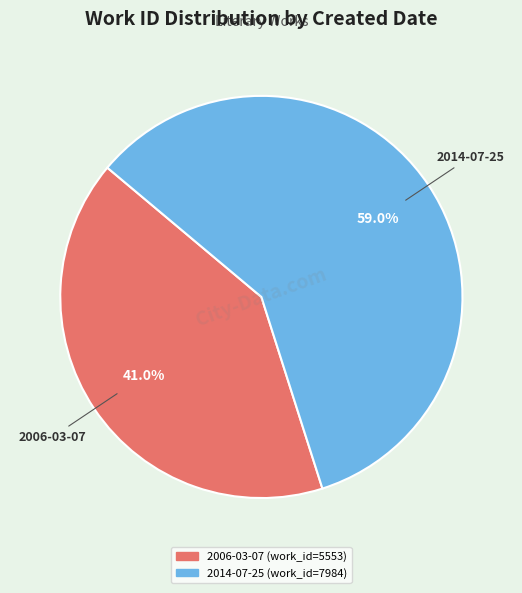

Count the number of slices in the pie.

2